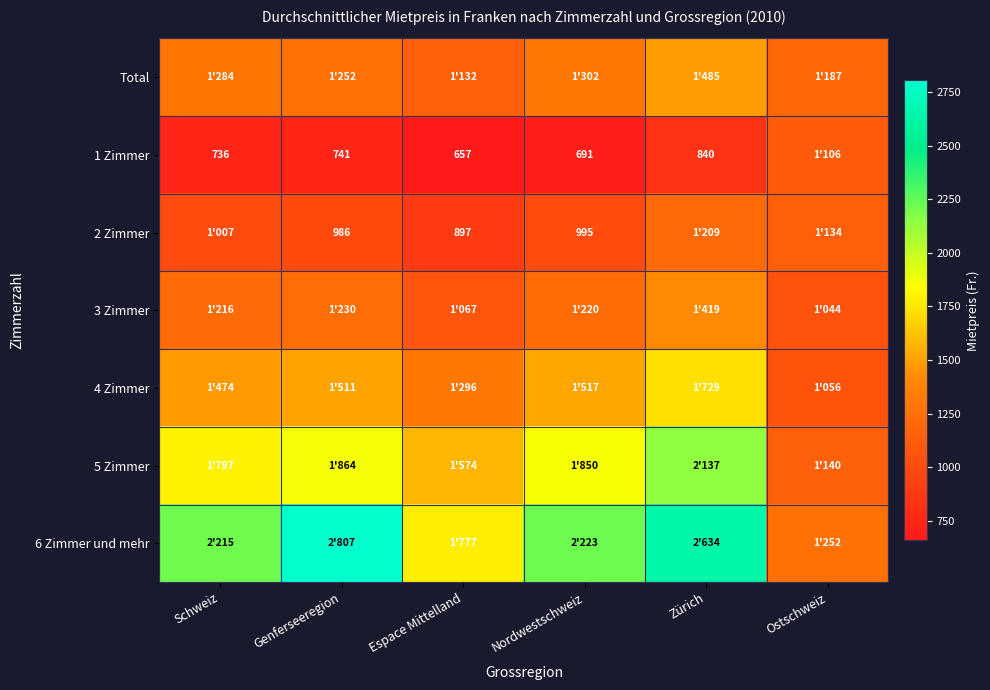

The 2 Zimmer series shows 1305 at Espace Mittelland. True or false?

False